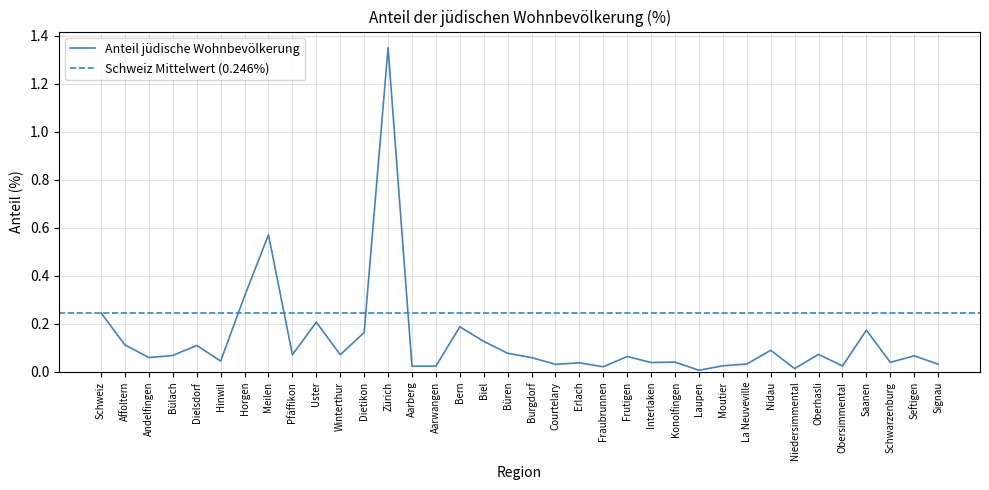

What is the difference between the values at Burgdorf and Schweiz?

0.2